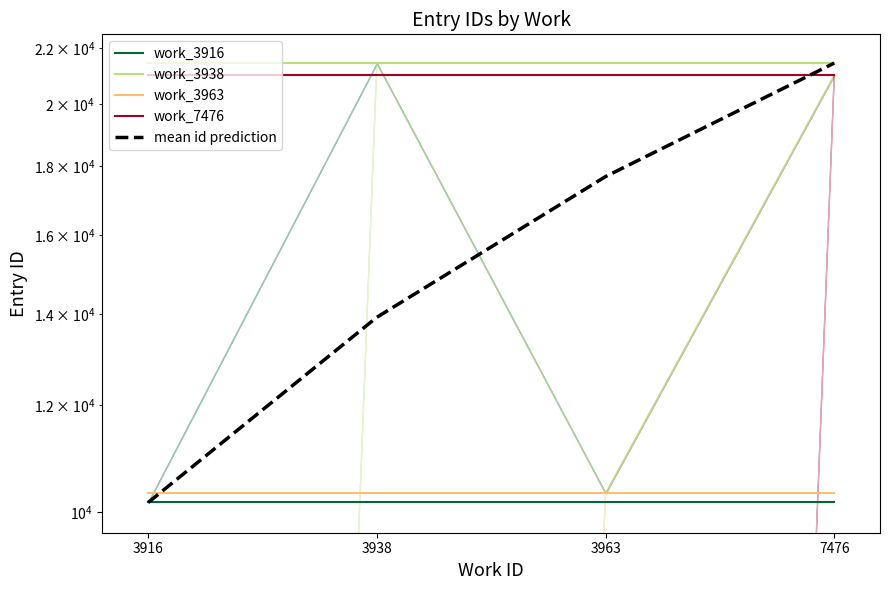

What is the sum of the work_3963 values at 3963 and 7476?

20654.0